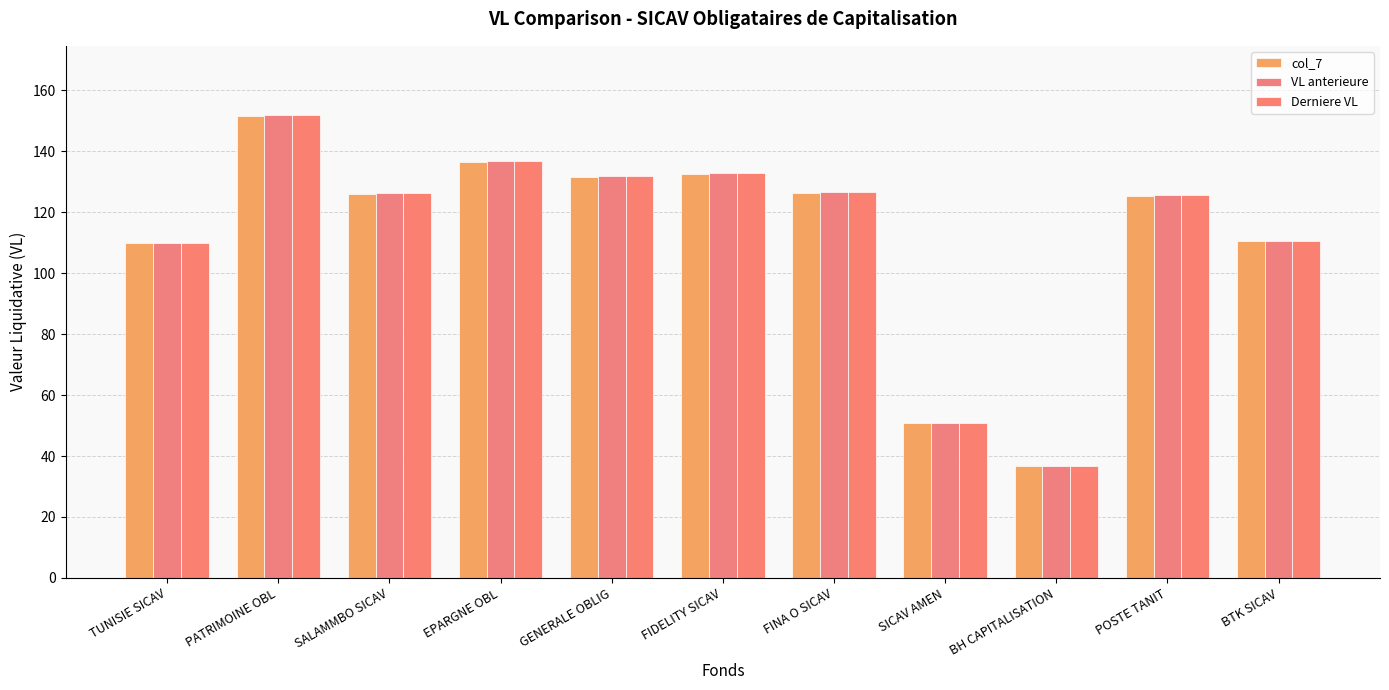

Reading left to right, extract all data points from this chart.

col_7: TUNISIE SICAV=109.8	PATRIMOINE OBL=151.6	SALAMMBO SICAV=126.0	EPARGNE OBL=136.5	GENERALE OBLIG=131.7	FIDELITY SICAV=132.5	FINA O SICAV=126.3	SICAV AMEN=50.8	BH CAPITALISATION=36.8	POSTE TANIT=125.4	BTK SICAV=110.5
VL anterieure: TUNISIE SICAV=110.0	PATRIMOINE OBL=151.8	SALAMMBO SICAV=126.2	EPARGNE OBL=136.7	GENERALE OBLIG=131.9	FIDELITY SICAV=132.8	FINA O SICAV=126.5	SICAV AMEN=50.9	BH CAPITALISATION=36.9	POSTE TANIT=125.6	BTK SICAV=110.7
Derniere VL: TUNISIE SICAV=110.0	PATRIMOINE OBL=151.8	SALAMMBO SICAV=126.2	EPARGNE OBL=136.8	GENERALE OBLIG=131.9	FIDELITY SICAV=132.8	FINA O SICAV=126.5	SICAV AMEN=50.9	BH CAPITALISATION=36.9	POSTE TANIT=125.7	BTK SICAV=110.7